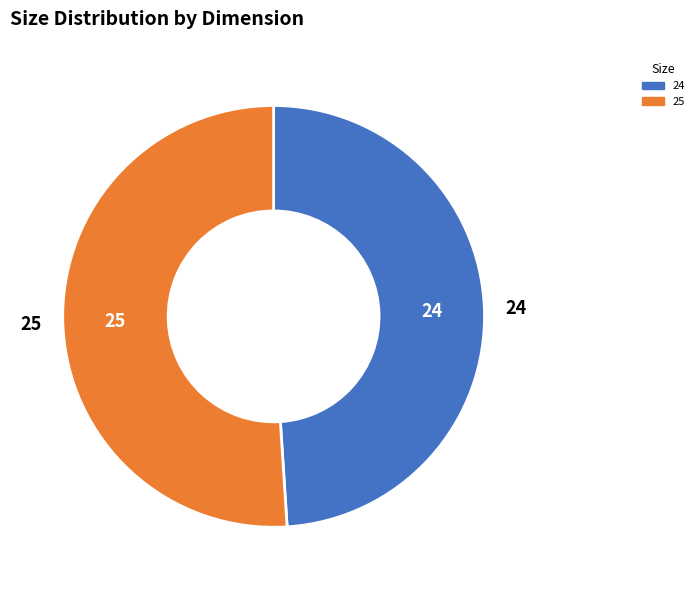

What is the largest slice in the pie chart?

25